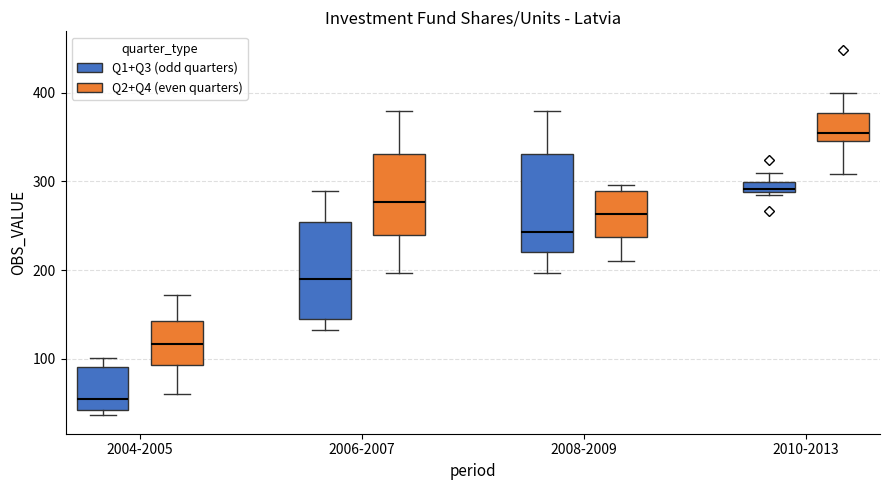

Where is the lower edge of the box for 2010-2013 (Q1+Q3 (odd quarters)) on the y-axis? The values are not printed on the chart, so give them approximately, as read against the axis.

290